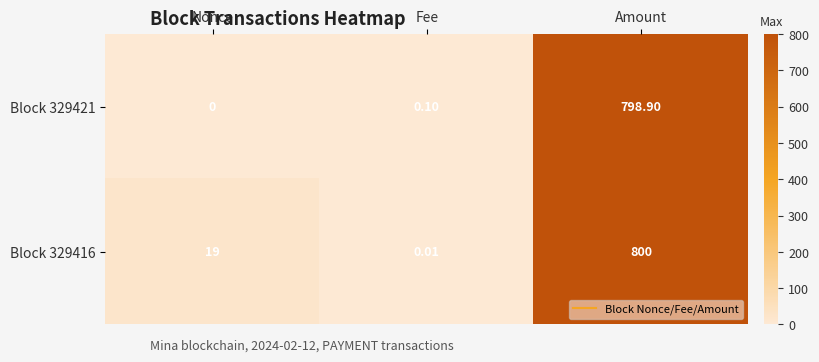

Which category has the highest value in the Block 329421 series?

Amount